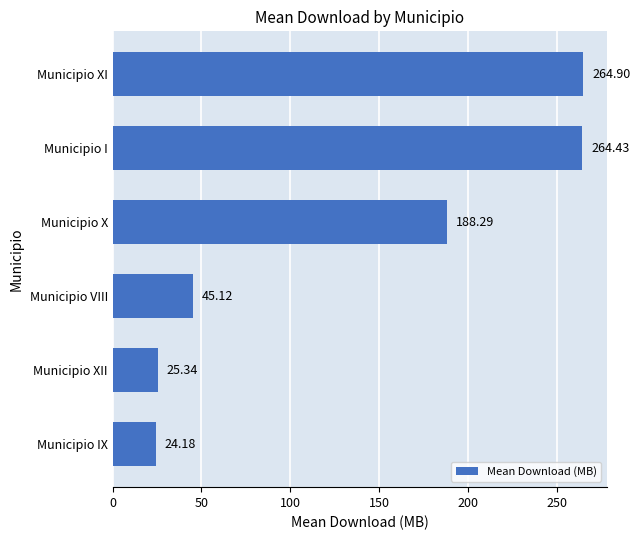

Does the chart contain stacked bars?

No